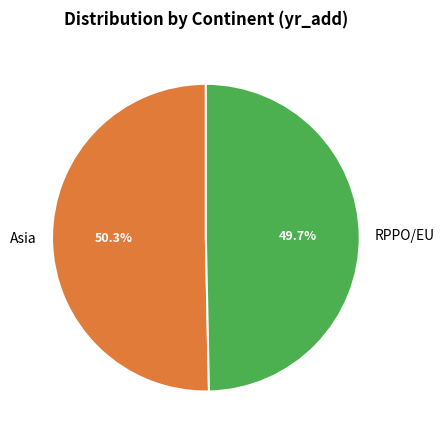

How many slices are in this pie chart?

2